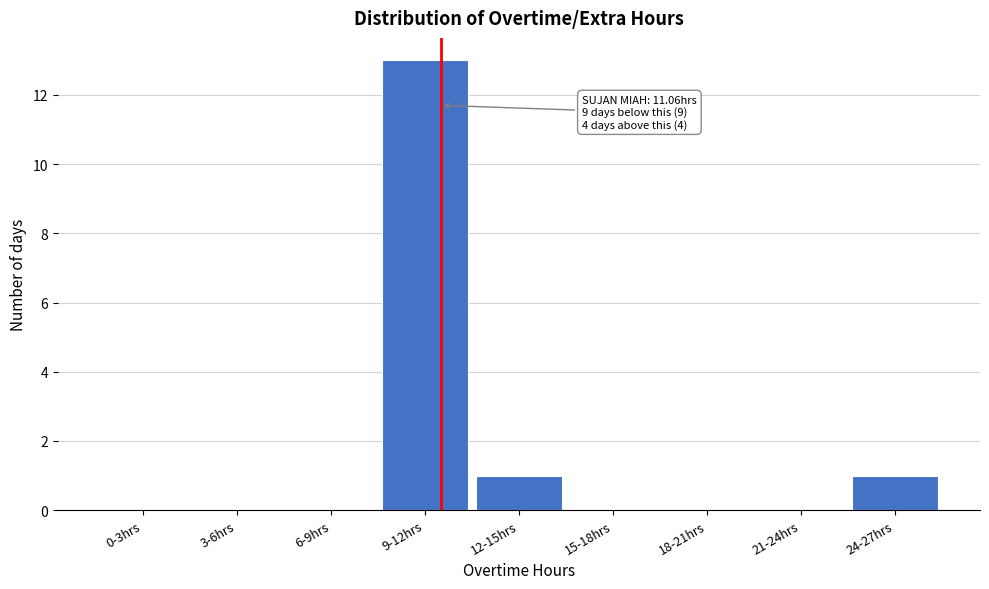

Reading right to left, list all the values displayed in this chart.

24-27hrs=1	21-24hrs=0	18-21hrs=0	15-18hrs=0	12-15hrs=1	9-12hrs=13	6-9hrs=0	3-6hrs=0	0-3hrs=0